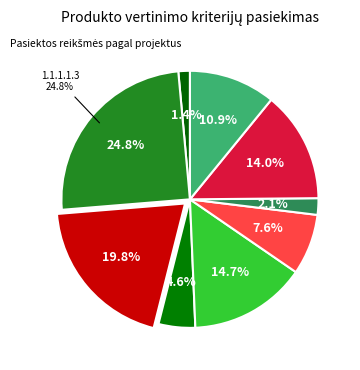

What is the total percentage of 1.1.1.2.3 and 1.1.1.1.3?

38.8%